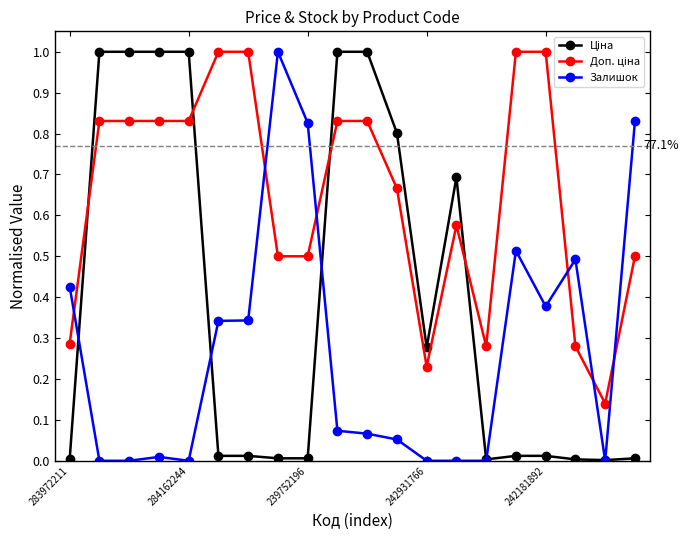

What is the greatest value displayed?

1.0